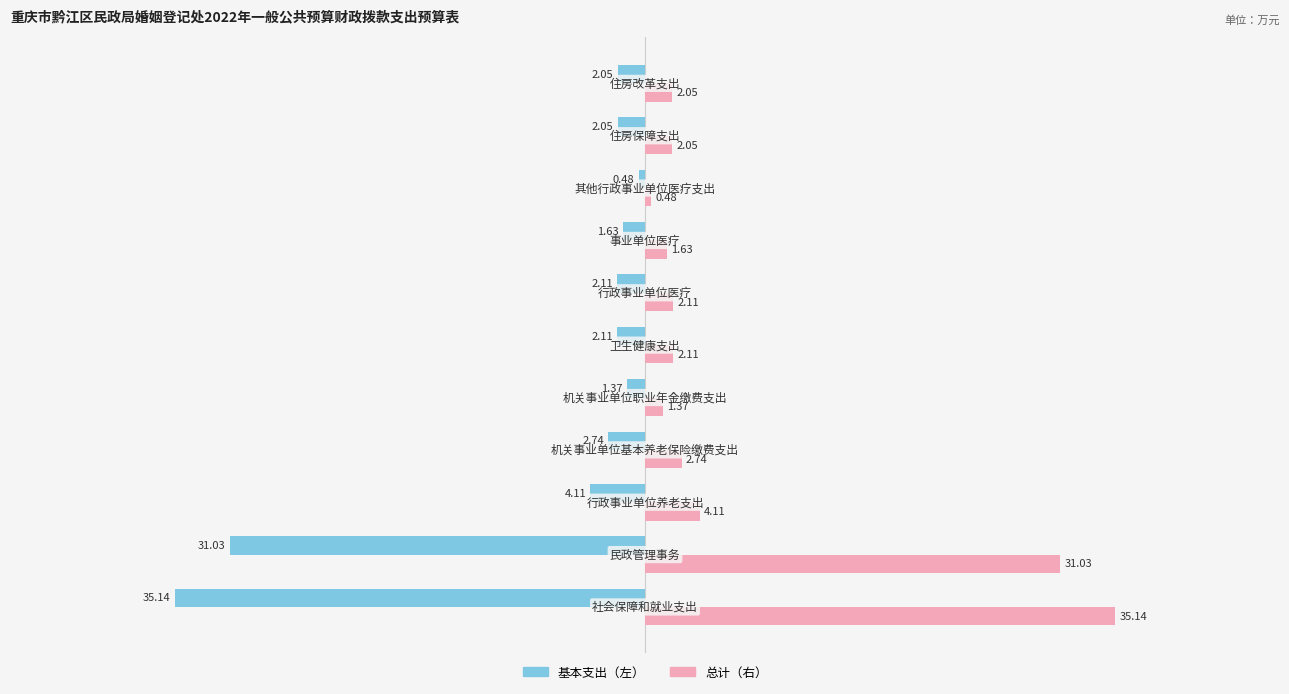

What is the smallest value displayed?

-35.1